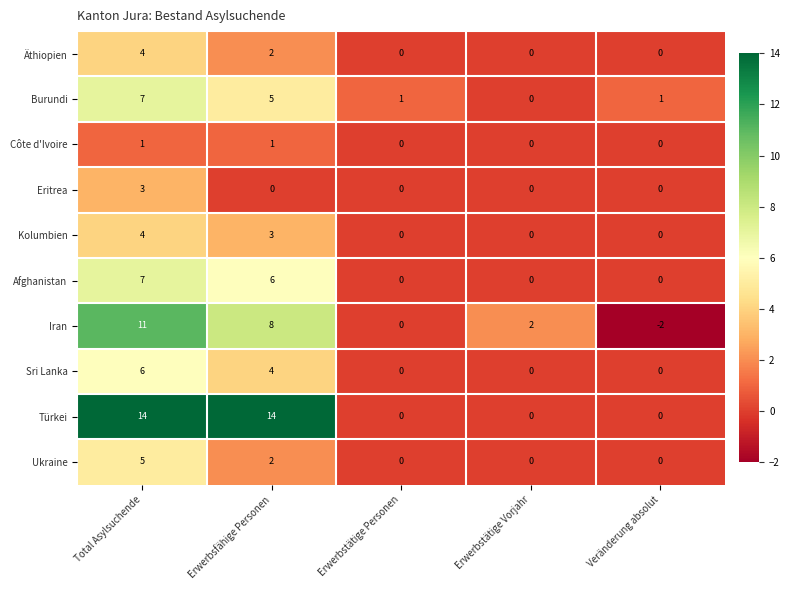

Is it true that Äthiopien equals 0 at Erwerbstätige Personen?

True